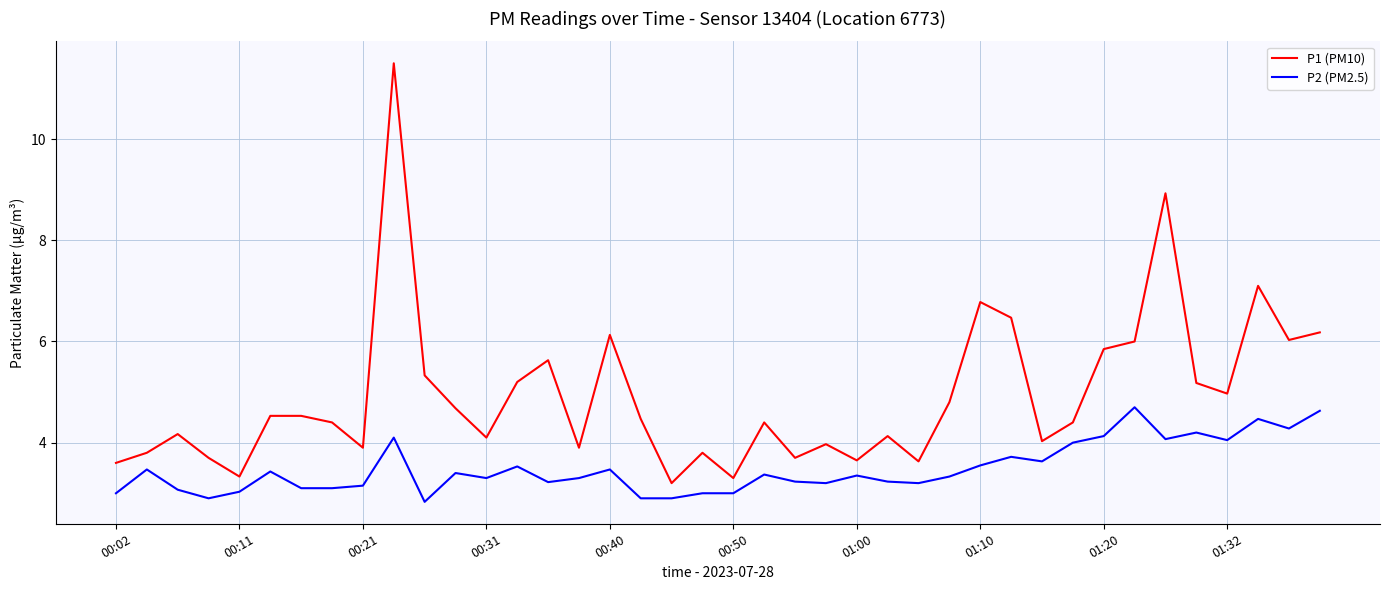

List the series in order of their peak value, lowest first.

P2 (PM2.5), P1 (PM10)